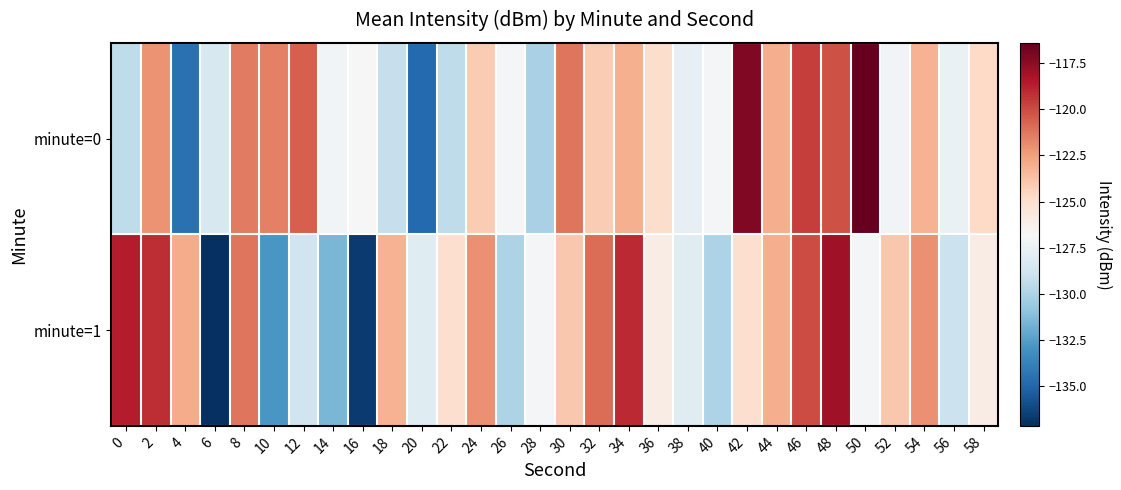

Between 24 and 36, which is larger?

24